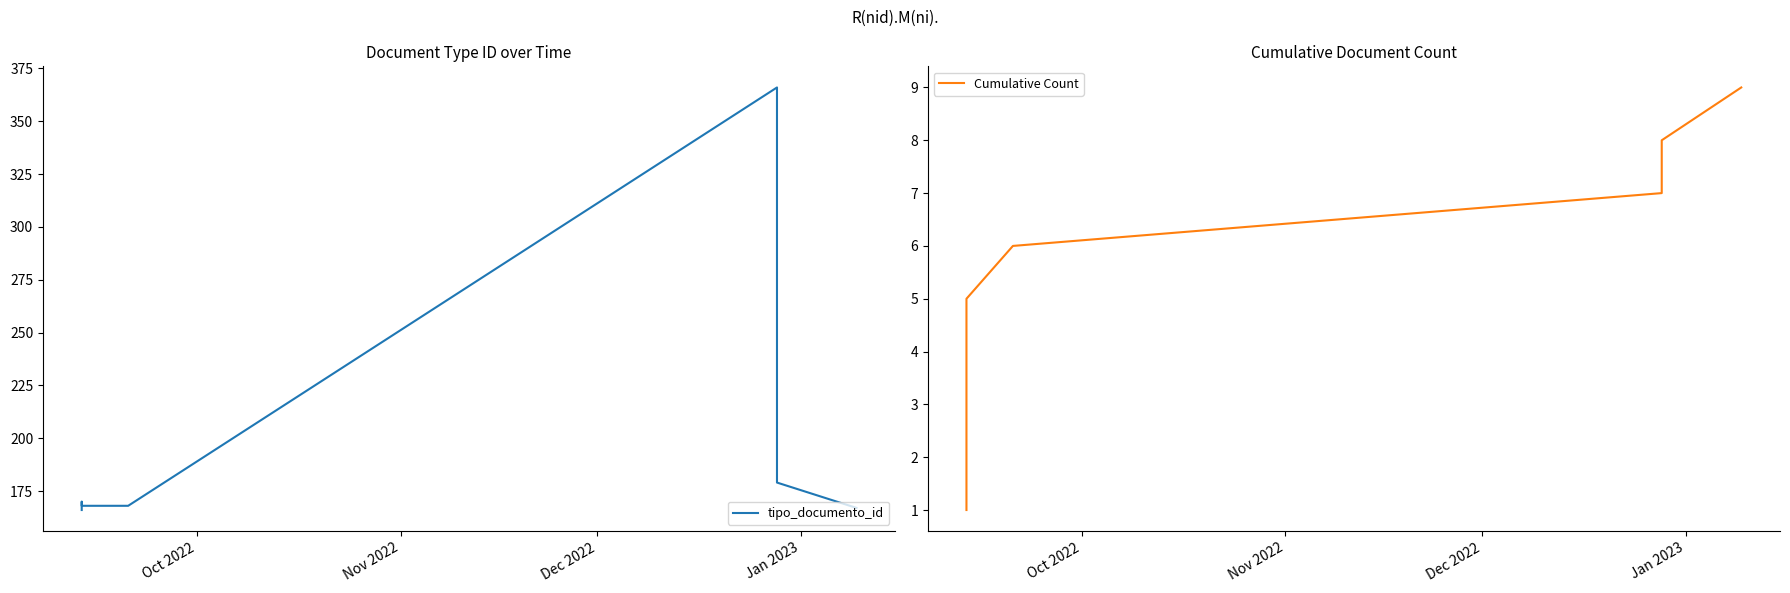

True or false: Cumulative Count and tipo_documento_id intersect in this chart.

False